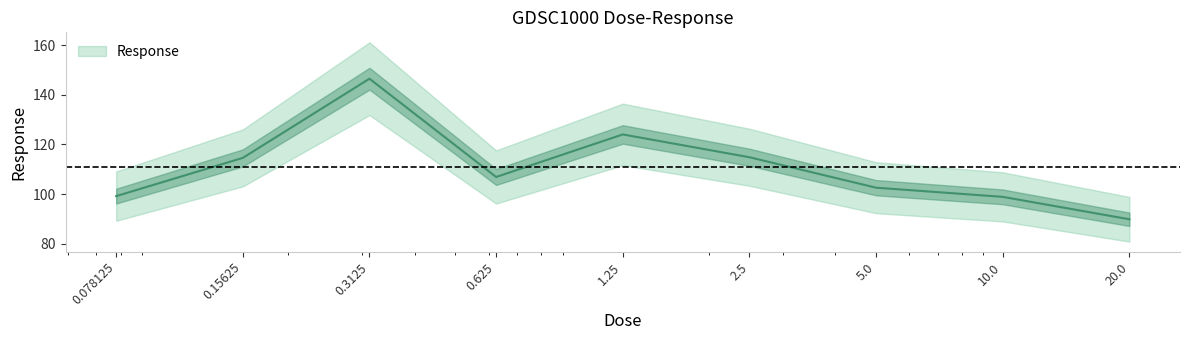

What is the difference between the values at 0.078125 and 5.0?

3.4